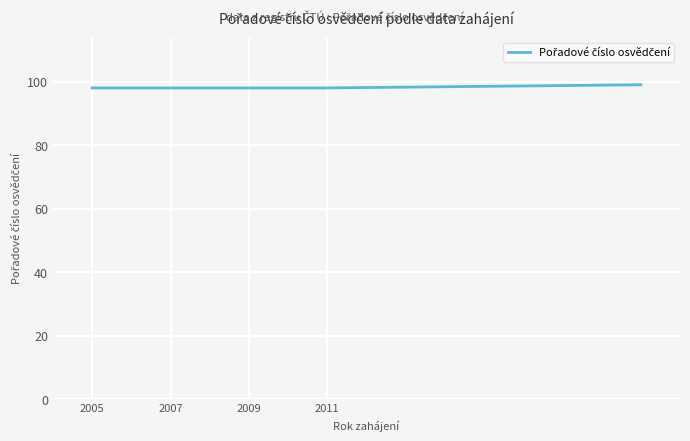

What is the smallest value displayed?

98